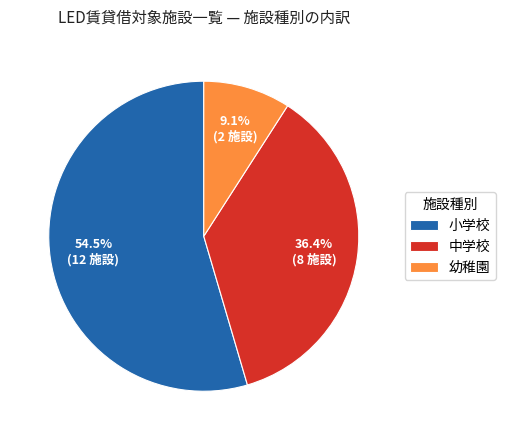

How many segments does this pie chart have?

3